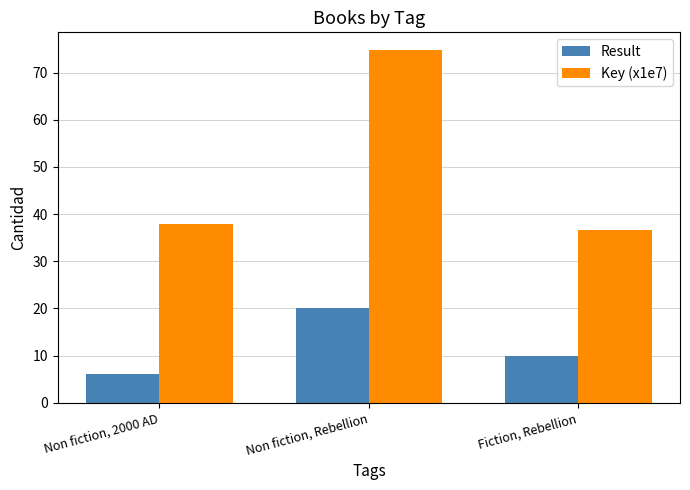

What is the label of the 1st bar from the left?

Non fiction, 2000 AD